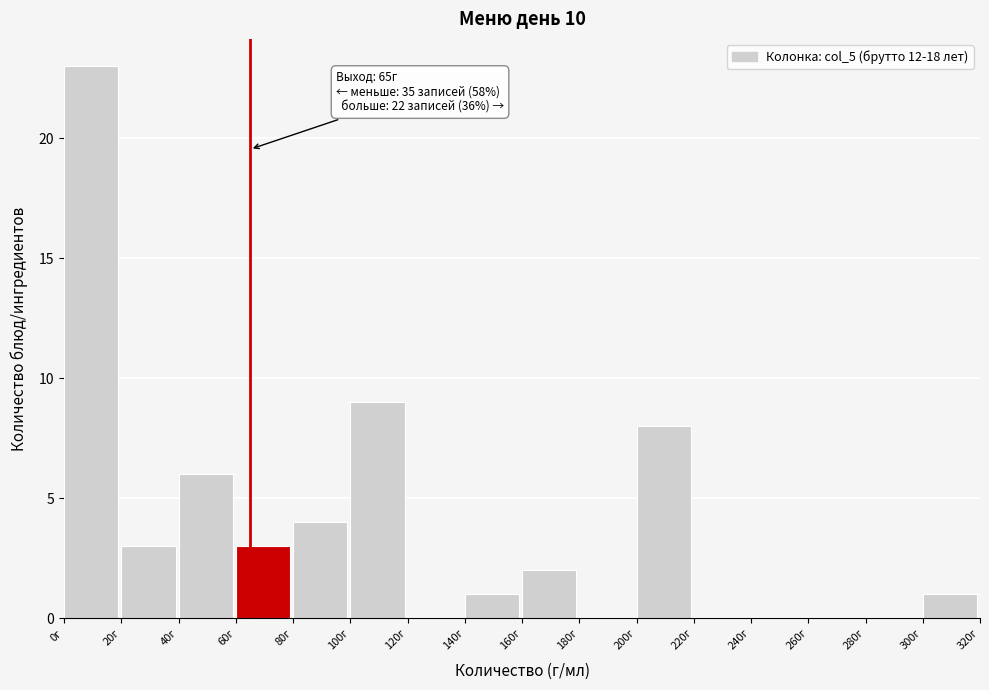

Which range on the x-axis has the tallest bar?

0 to 20